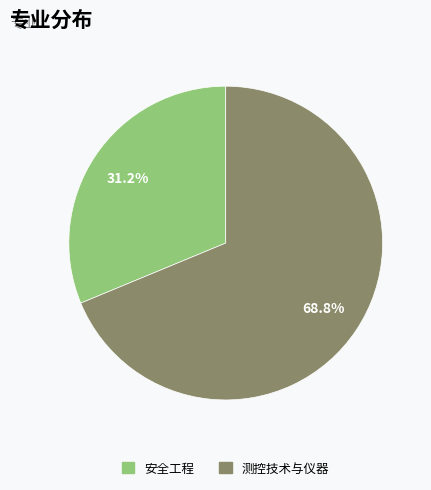

What is the largest slice in the pie chart?

测控技术与仪器